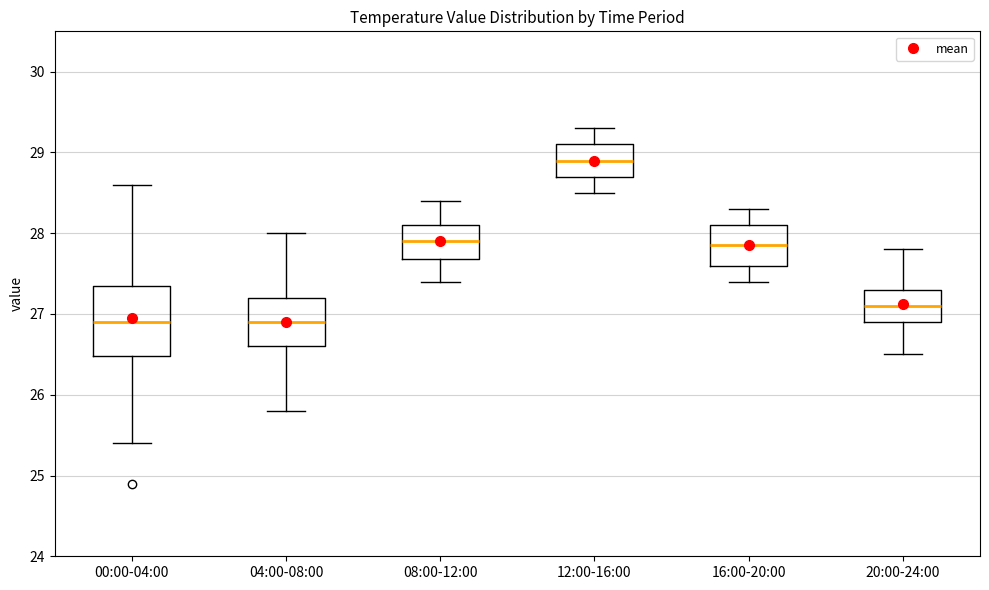

Reading left to right, read every box against the y-axis: the position of its median line, the range the box covers, and the ends of its whiskers. The values are not printed on the chart, so give them approximately, as read against the axis.

00:00-04:00: median 26.9, box 26.5 to 27.4, whiskers 25.4 to 28.6
04:00-08:00: median 26.9, box 26.6 to 27.2, whiskers 25.8 to 28.0
08:00-12:00: median 27.9, box 27.7 to 28.1, whiskers 27.4 to 28.4
12:00-16:00: median 28.9, box 28.7 to 29.1, whiskers 28.5 to 29.3
16:00-20:00: median 27.9, box 27.6 to 28.1, whiskers 27.4 to 28.3
20:00-24:00: median 27.1, box 26.9 to 27.3, whiskers 26.5 to 27.8